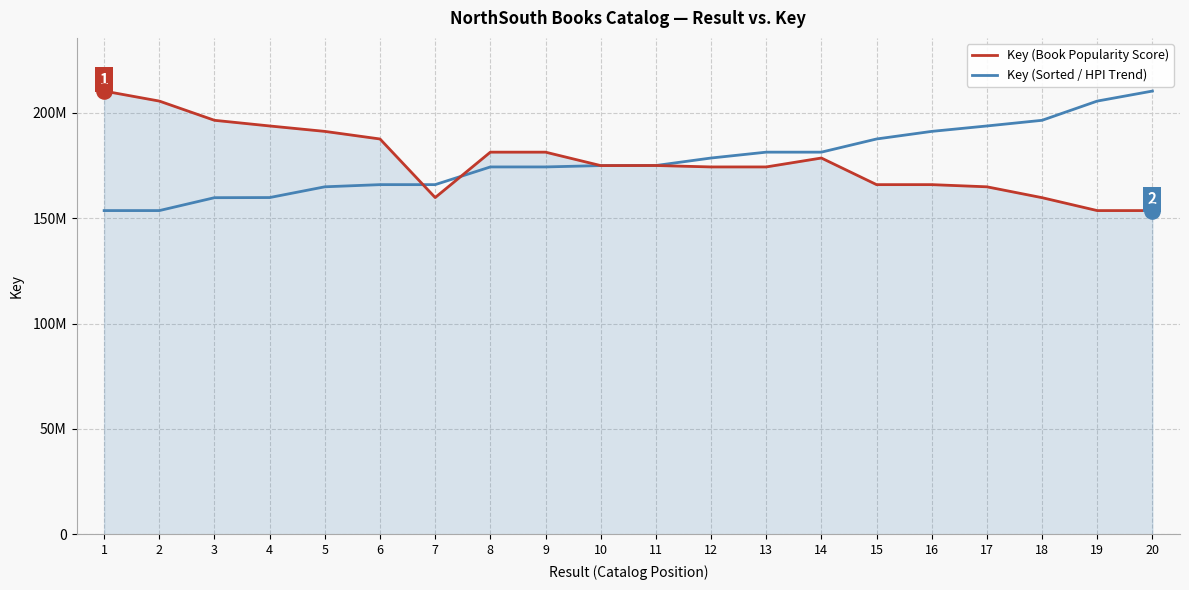

At which category is the sum across all series the highest?

20